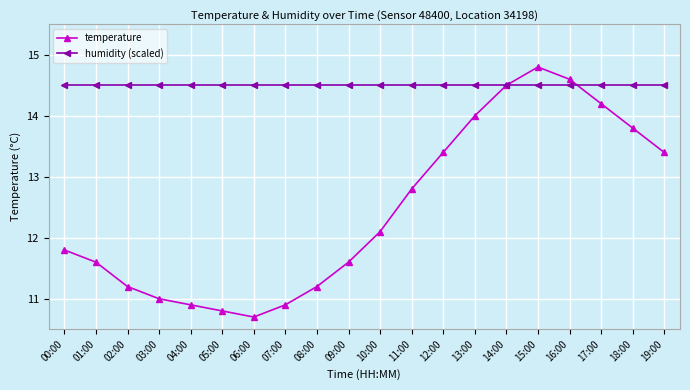

Which series has the largest total across all categories?

humidity (scaled)